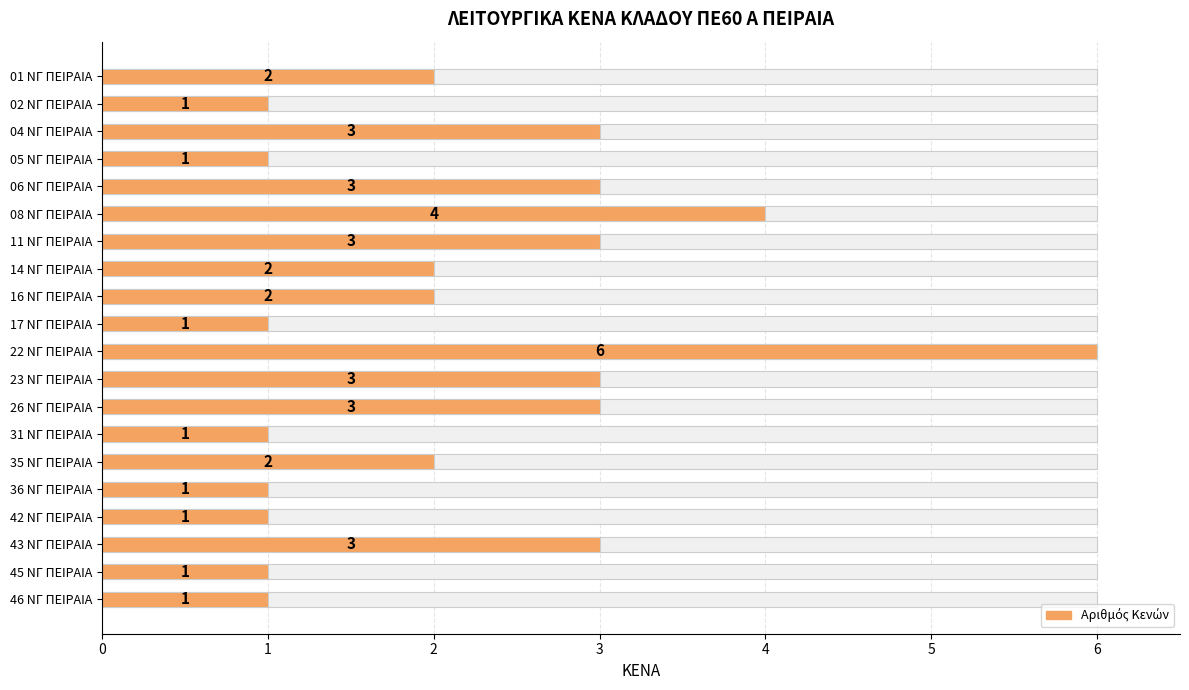

List the labels in order of value, largest first.

22 ΝΓ ΠΕΙΡΑΙΑ, 08 ΝΓ ΠΕΙΡΑΙΑ, 04 ΝΓ ΠΕΙΡΑΙΑ, 06 ΝΓ ΠΕΙΡΑΙΑ, 11 ΝΓ ΠΕΙΡΑΙΑ, 23 ΝΓ ΠΕΙΡΑΙΑ, 26 ΝΓ ΠΕΙΡΑΙΑ, 43 ΝΓ ΠΕΙΡΑΙΑ, 01 ΝΓ ΠΕΙΡΑΙΑ, 14 ΝΓ ΠΕΙΡΑΙΑ, 16 ΝΓ ΠΕΙΡΑΙΑ, 35 ΝΓ ΠΕΙΡΑΙΑ, 02 ΝΓ ΠΕΙΡΑΙΑ, 05 ΝΓ ΠΕΙΡΑΙΑ, 17 ΝΓ ΠΕΙΡΑΙΑ, 31 ΝΓ ΠΕΙΡΑΙΑ, 36 ΝΓ ΠΕΙΡΑΙΑ, 42 ΝΓ ΠΕΙΡΑΙΑ, 45 ΝΓ ΠΕΙΡΑΙΑ, 46 ΝΓ ΠΕΙΡΑΙΑ